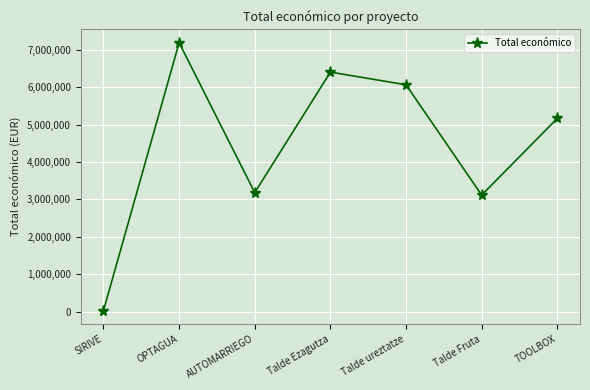

Between Talde Fruta and Talde ureztatze, which is larger?

Talde ureztatze